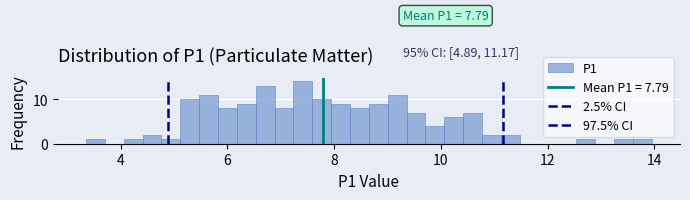

Around what value on the x-axis is the tallest bar? Give the approximate position of its centre, as read against the axis.

7.4